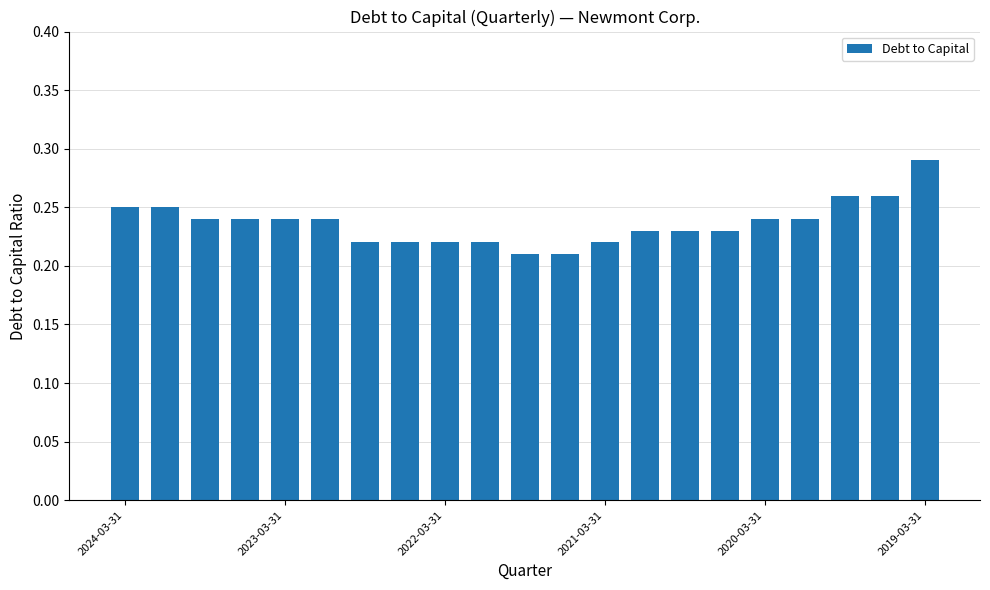

How many values are between 0 and 1?

21